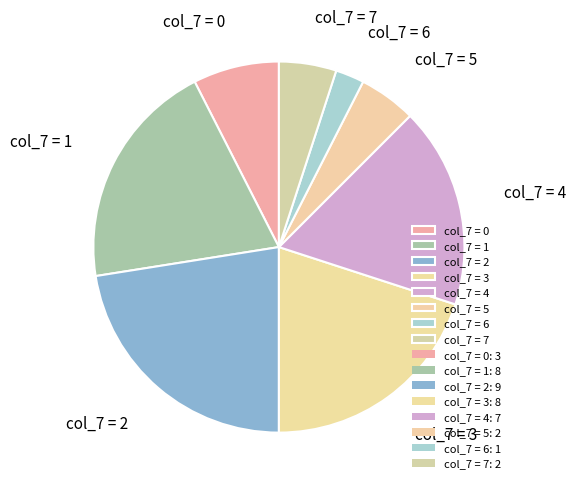

Count the number of slices in the pie.

8